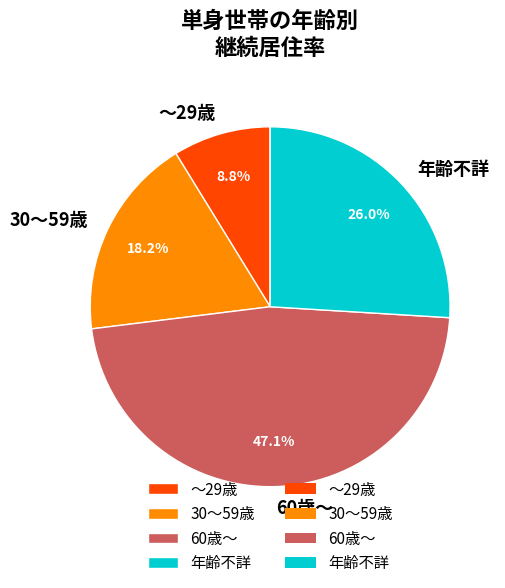

Is the sum of 30～59歳 and 60歳～ greater than half?

Yes